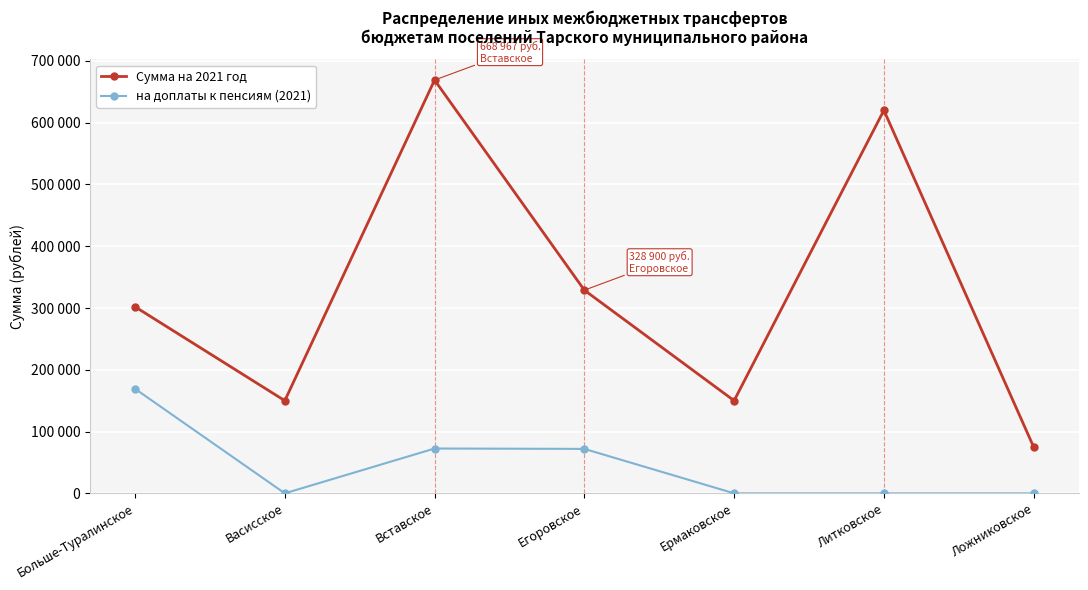

How many interior local peaks does the Сумма на 2021 год series have?

2